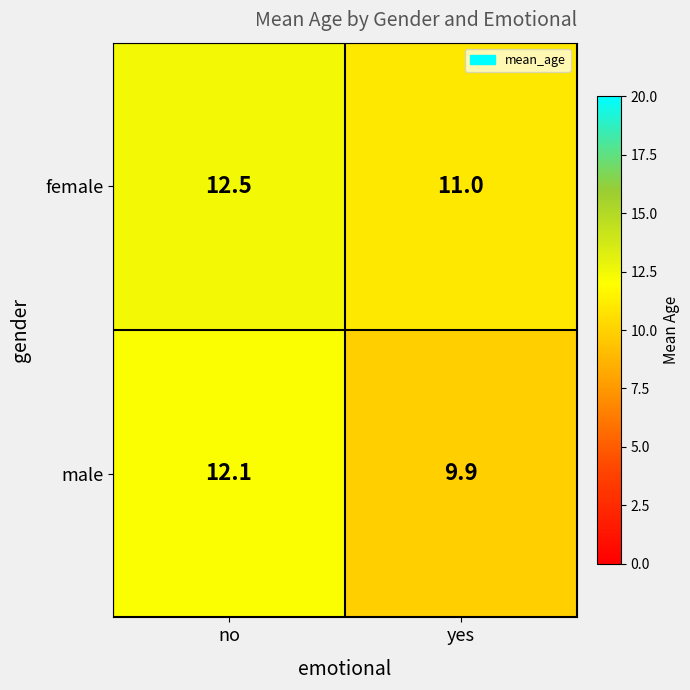

Read the male value at yes.

9.9